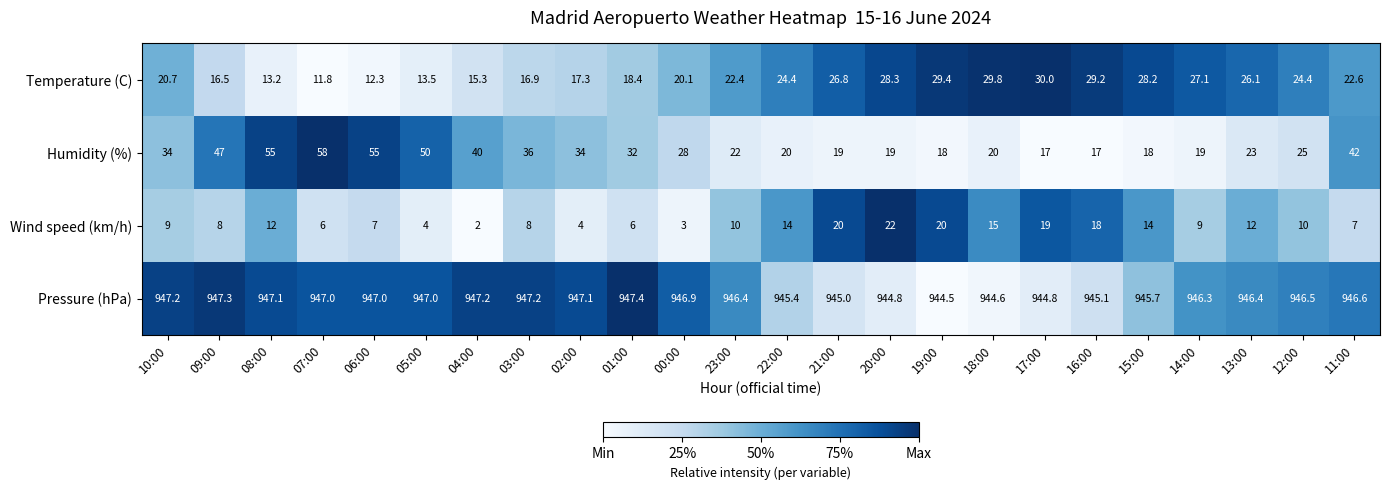

The value of Humidity (%) at 19:00 is 28.3. True or false?

False